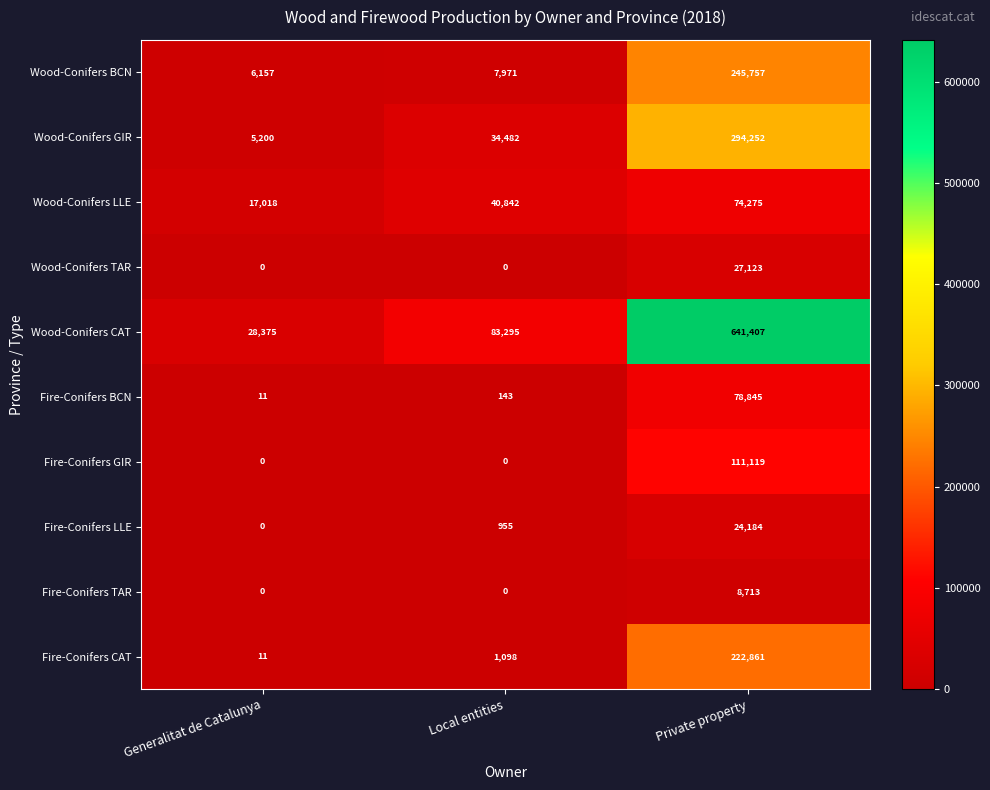

Reading right to left, what are all the values shown in this chart?

Wood-Conifers BCN: 245757	7971	6157
Wood-Conifers GIR: 294252	34482	5200
Wood-Conifers LLE: 74275	40842	17018
Wood-Conifers TAR: 27123	0	0
Wood-Conifers CAT: 641407	83295	28375
Fire-Conifers BCN: 78845	143	11
Fire-Conifers GIR: 111119	0	0
Fire-Conifers LLE: 24184	955	0
Fire-Conifers TAR: 8713	0	0
Fire-Conifers CAT: 222861	1098	11